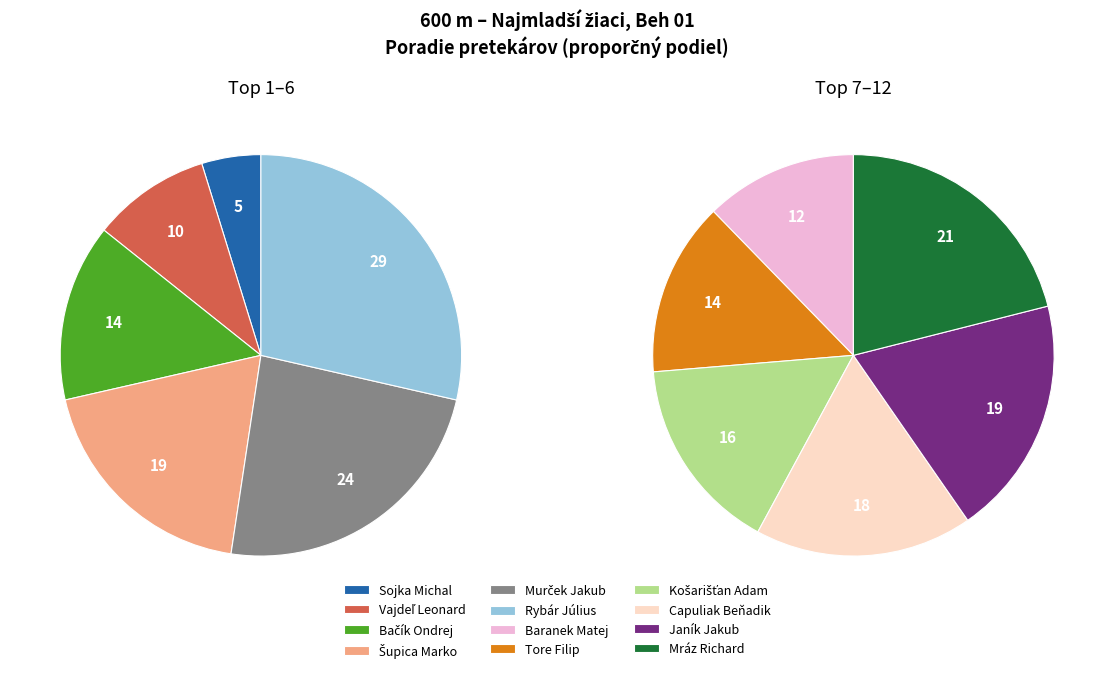

How many slices are in this pie chart?

12